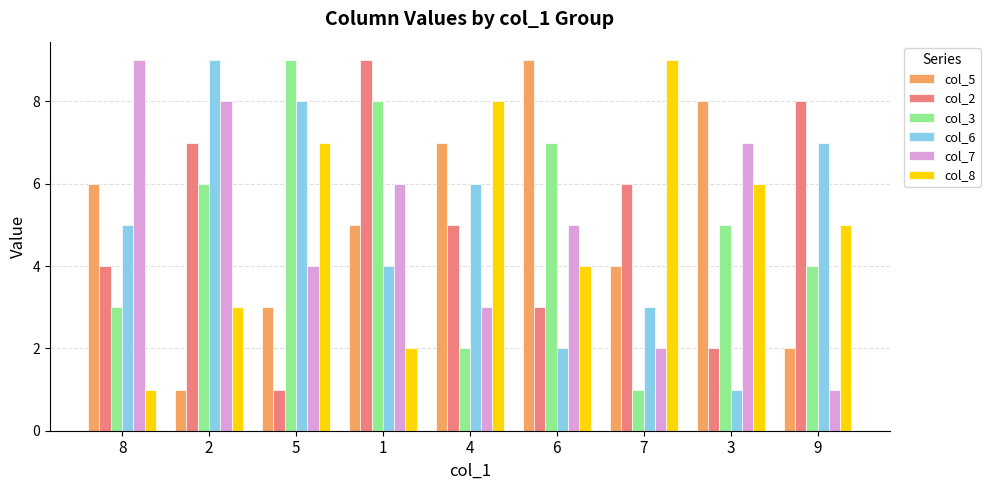

Rank the series at 1 from lowest to highest value.

col_8, col_6, col_5, col_7, col_3, col_2